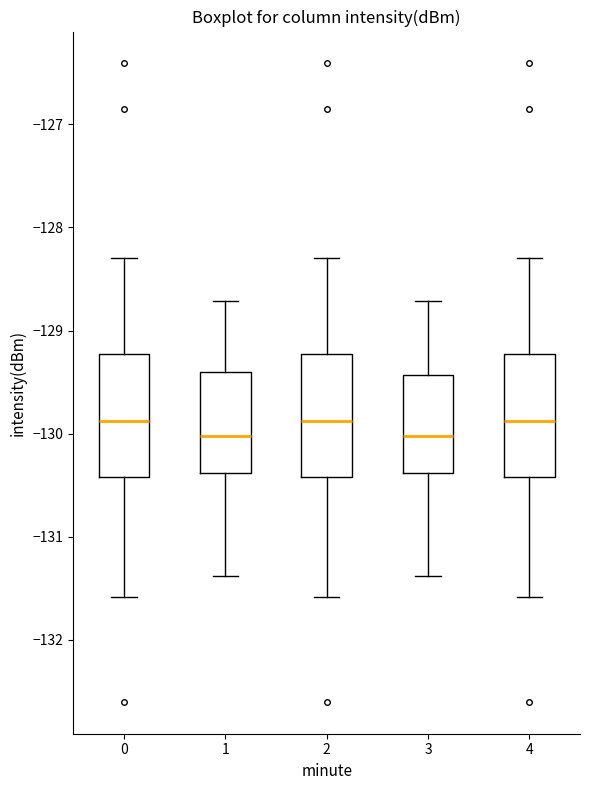

Where is the lower edge of the box at x = 4 on the y-axis? The values are not printed on the chart, so give them approximately, as read against the axis.

-130.4